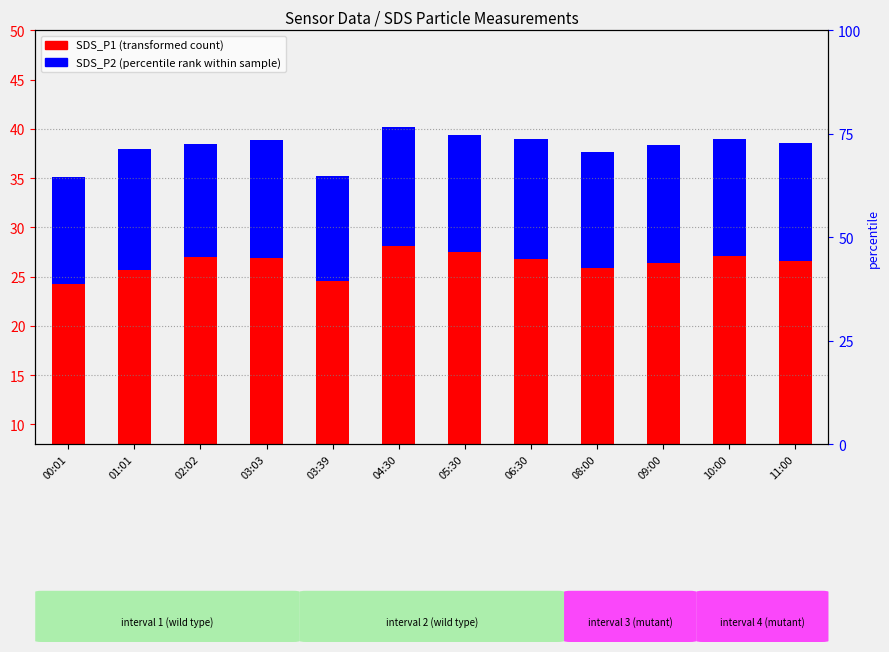

What is the smallest value displayed?

10.7